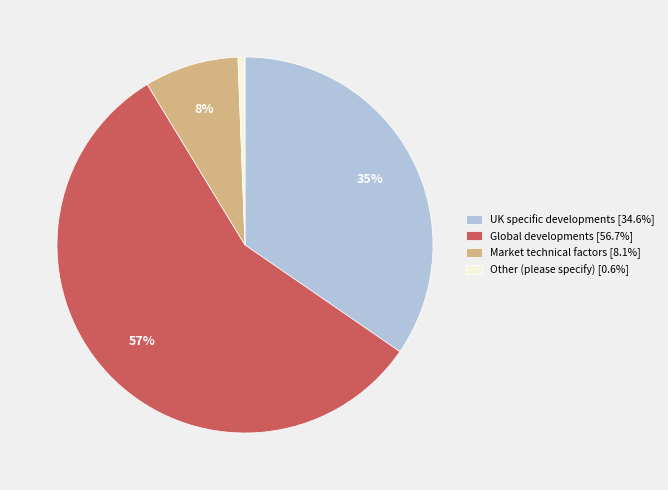

Do Other (please specify) [0.6%] and UK specific developments [34.6%] together represent more than half of the pie?

No